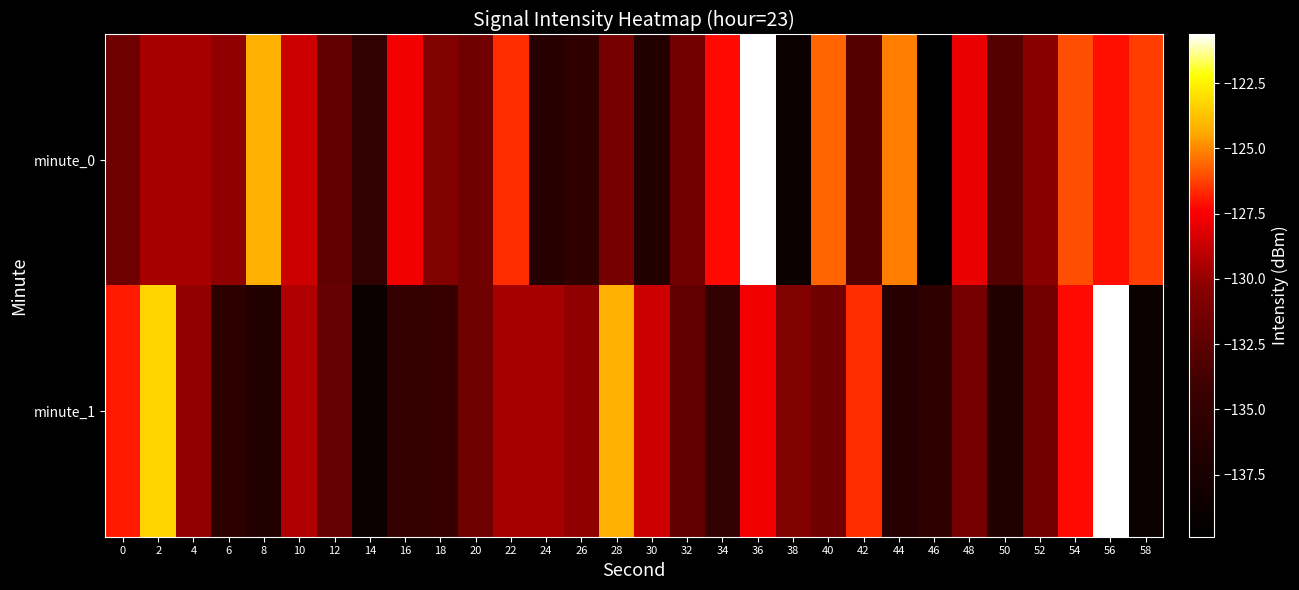

Reading left to right, what are all the values shown in this chart?

minute_0: 0=-131.6	2=-129.6	4=-129.5	6=-130.2	8=-124.2	10=-128.7	12=-132.3	14=-135.1	16=-127.7	18=-130.8	20=-131.5	22=-126.6	24=-136.2	26=-135.4	28=-131.3	30=-136.5	32=-131.4	34=-127.2	36=-120.6	38=-138.8	40=-125.7	42=-132.9	44=-125.2	46=-139.9	48=-127.9	50=-133.0	52=-130.3	54=-126.0	56=-127.1	58=-126.3
minute_1: 0=-126.9	2=-123.3	4=-130.1	6=-135.6	8=-136.5	10=-129.3	12=-132.0	14=-138.8	16=-134.8	18=-134.7	20=-131.6	22=-129.6	24=-129.5	26=-130.2	28=-124.2	30=-128.7	32=-132.3	34=-135.1	36=-127.7	38=-130.8	40=-131.5	42=-126.6	44=-136.2	46=-135.4	48=-131.3	50=-136.5	52=-131.4	54=-127.2	56=-120.6	58=-138.8